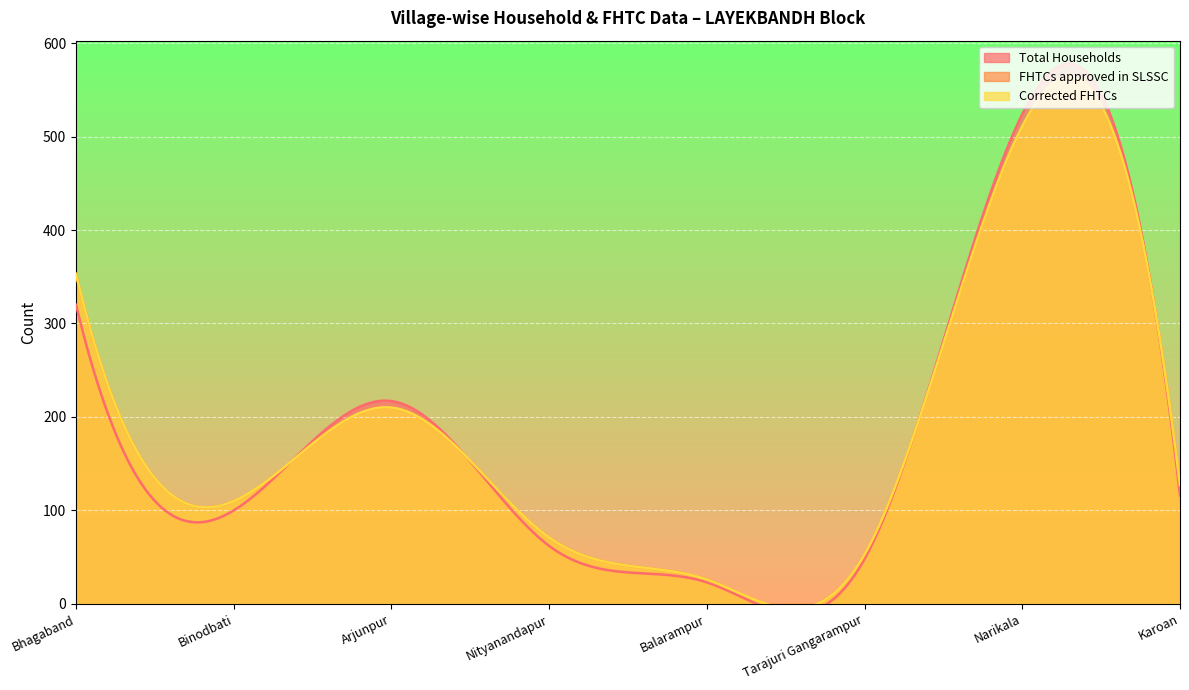

What is the difference between the FHTCs approved in SLSSC values at Tarajuri Gangarampur and Arjunpur?

157